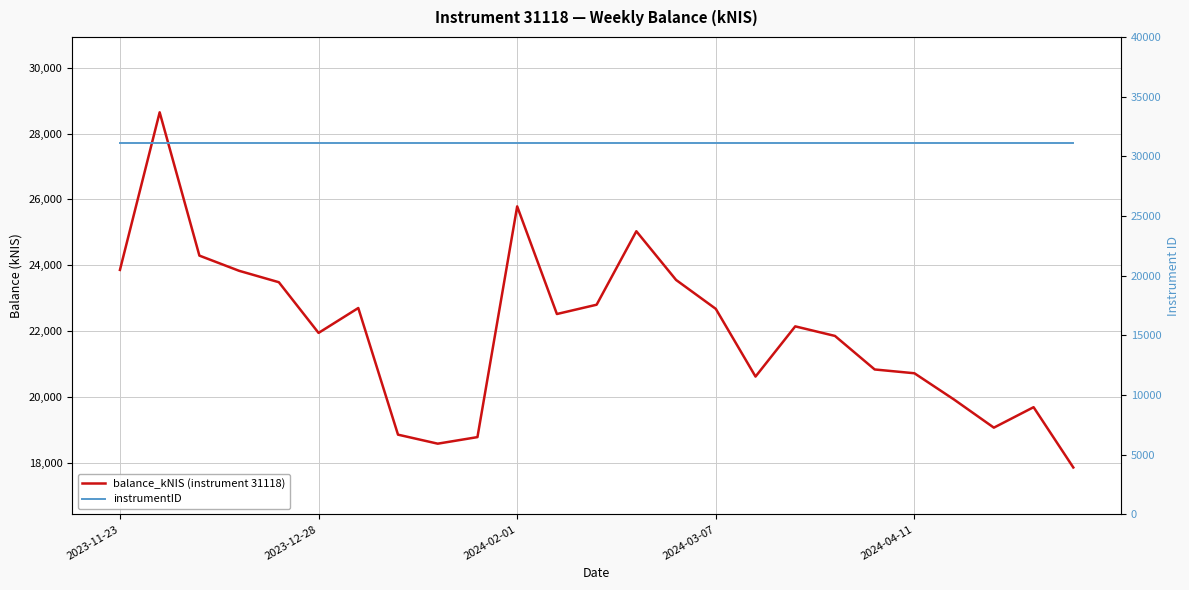

Rank the series at 9 from lowest to highest value.

balance_kNIS (instrument 31118), instrumentID